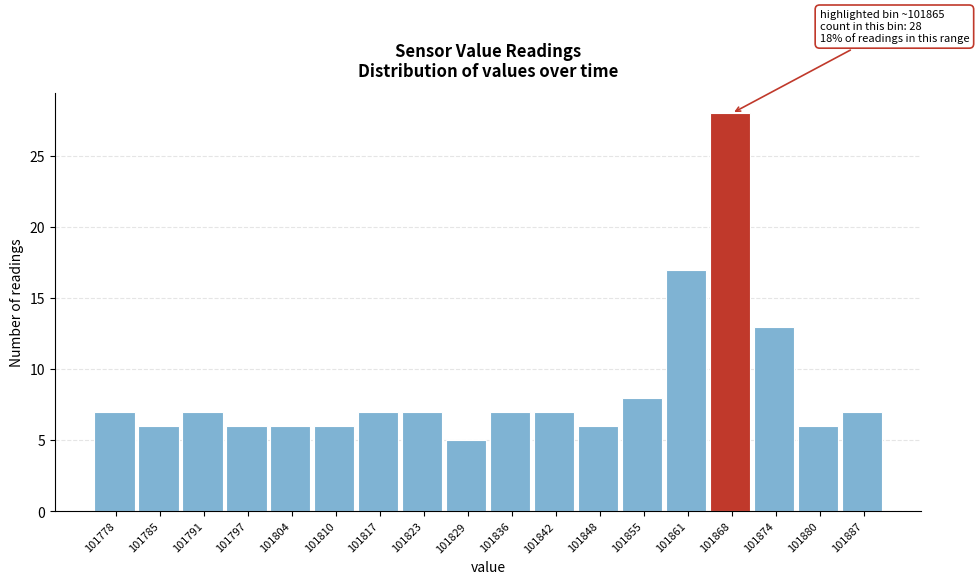

Which range on the x-axis has the tallest bar?

101864 to 101871